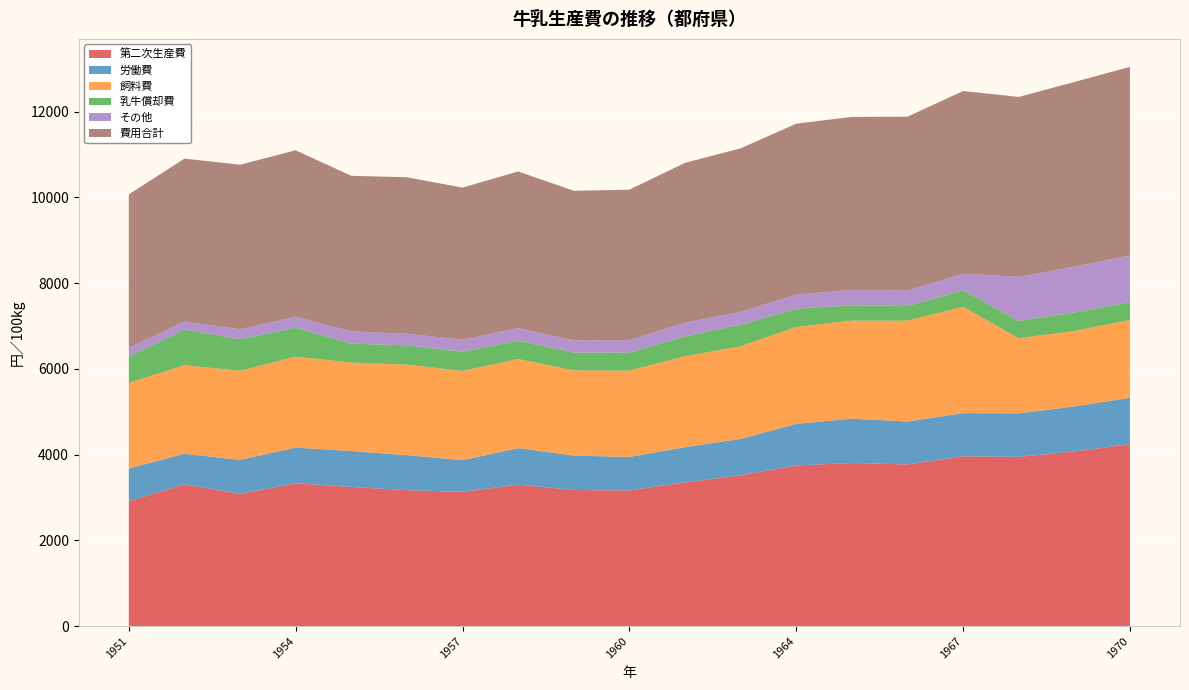

Reading right to left, what are all the values shown in this chart?

第二次生産費: 4244	4073	3948	3960	3771	3806	3746	3517	3352	3164	3174	3300	3132	3170	3246	3331	3085	3307	2911
労働費: 1081	1052	1015	1008	1001	1033	971	850	823	782	804	851	738	819	836	833	792	714	764
飼料費: 1819	1760	1752	2482	2354	2288	2261	2160	2120	2016	1988	2079	2082	2111	2065	2122	2079	2065	1998
乳牛償却費: 413	431	404	381	342	358	424	505	464	420	413	428	449	449	443	674	736	831	616
その他: 1089	1068	1028	391	360	358	332	300	321	291	286	296	280	272	286	256	233	190	203
費用合計: 4402	4311	4199	4262	4057	4037	3988	3815	3728	3509	3491	3654	3549	3651	3630	3885	3840	3800	3581